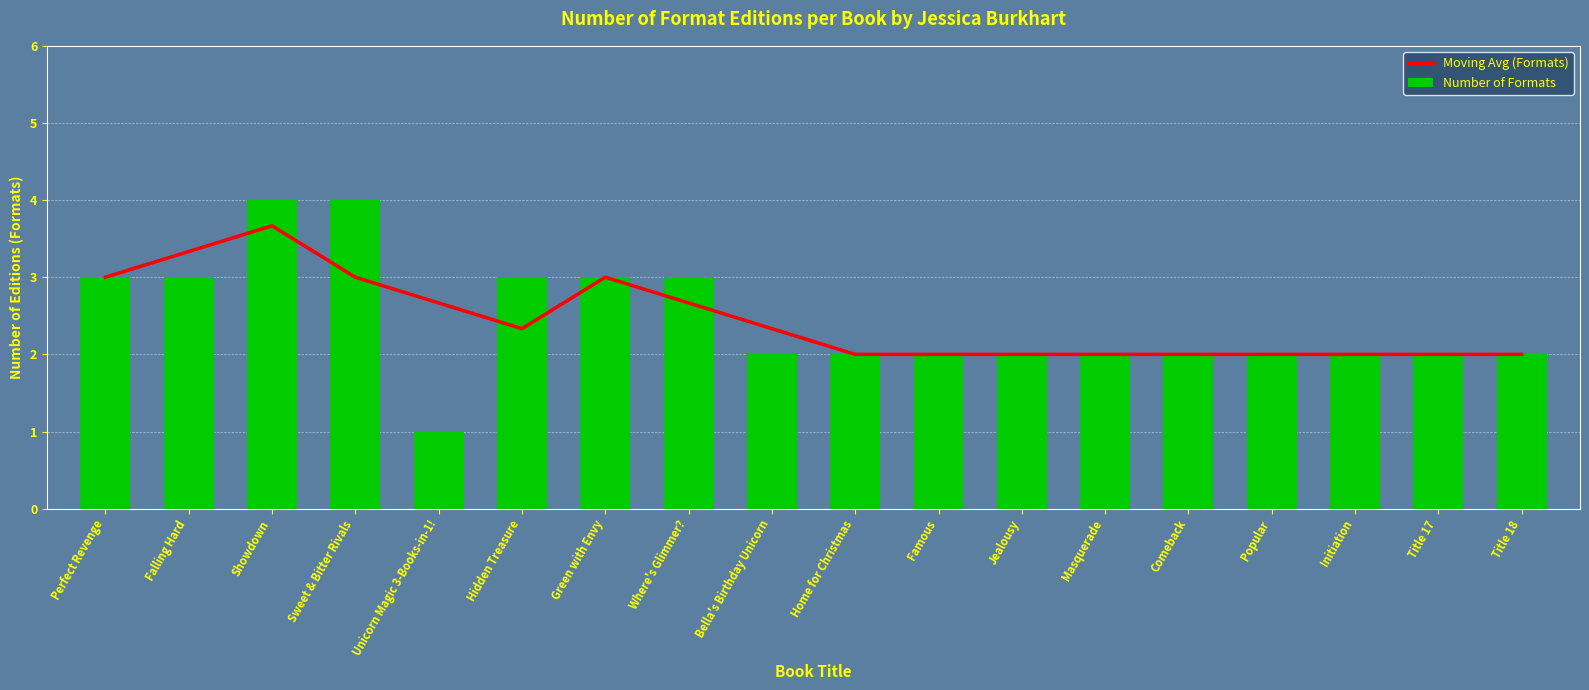

What are all the series names shown in the legend?

Moving Avg (Formats), Number of Formats